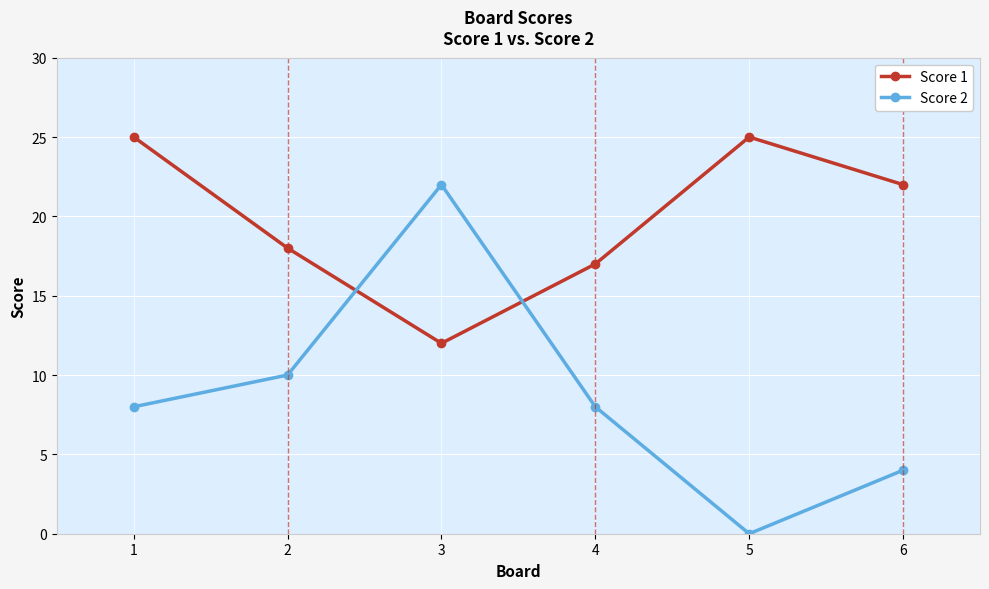

List the series in order of their overall mean, lowest first.

Score 2, Score 1